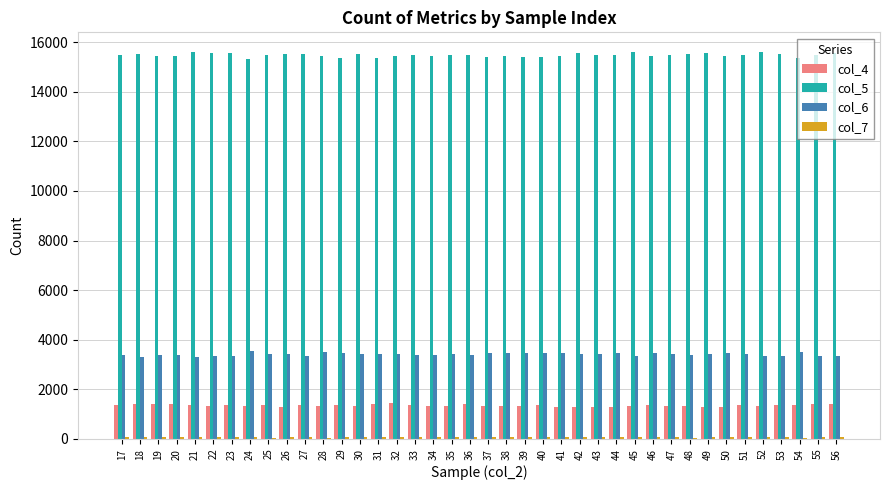

Which series has the largest total across all categories?

col_5